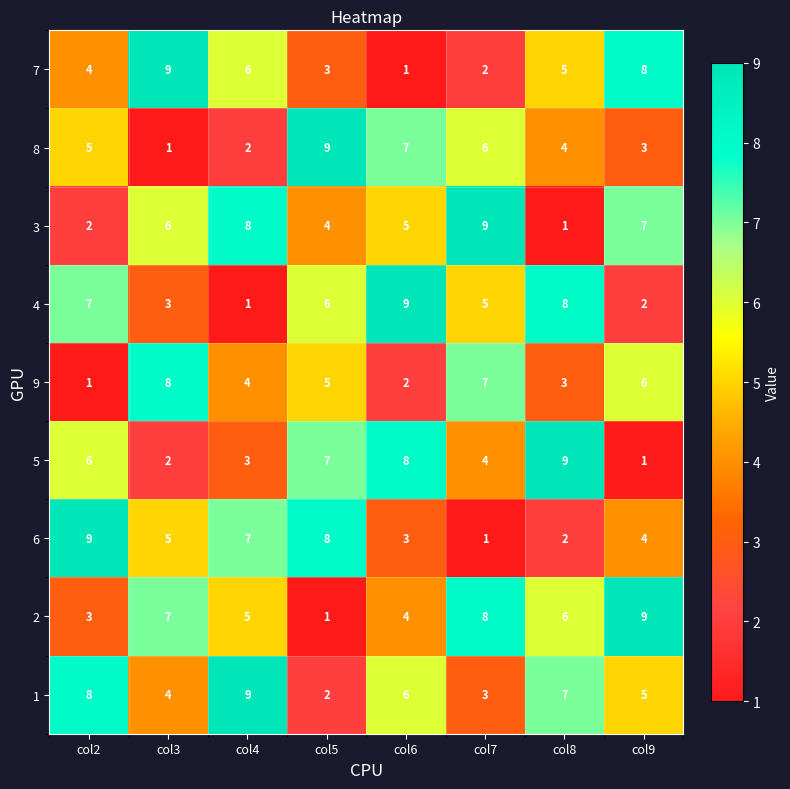

What is the total value across all series at col3?

45